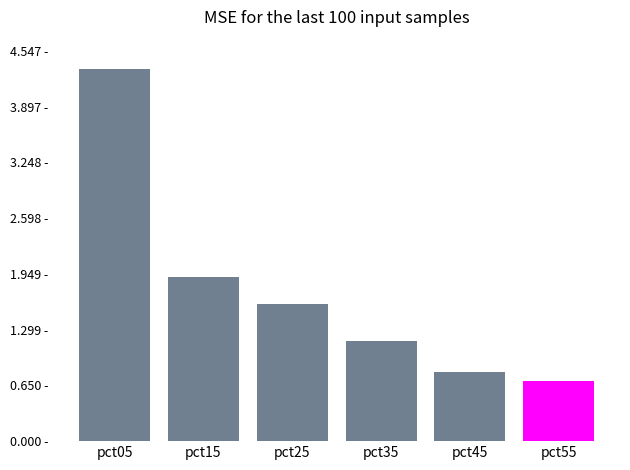

What is the change in value from pct15 to pct45?

-1.1